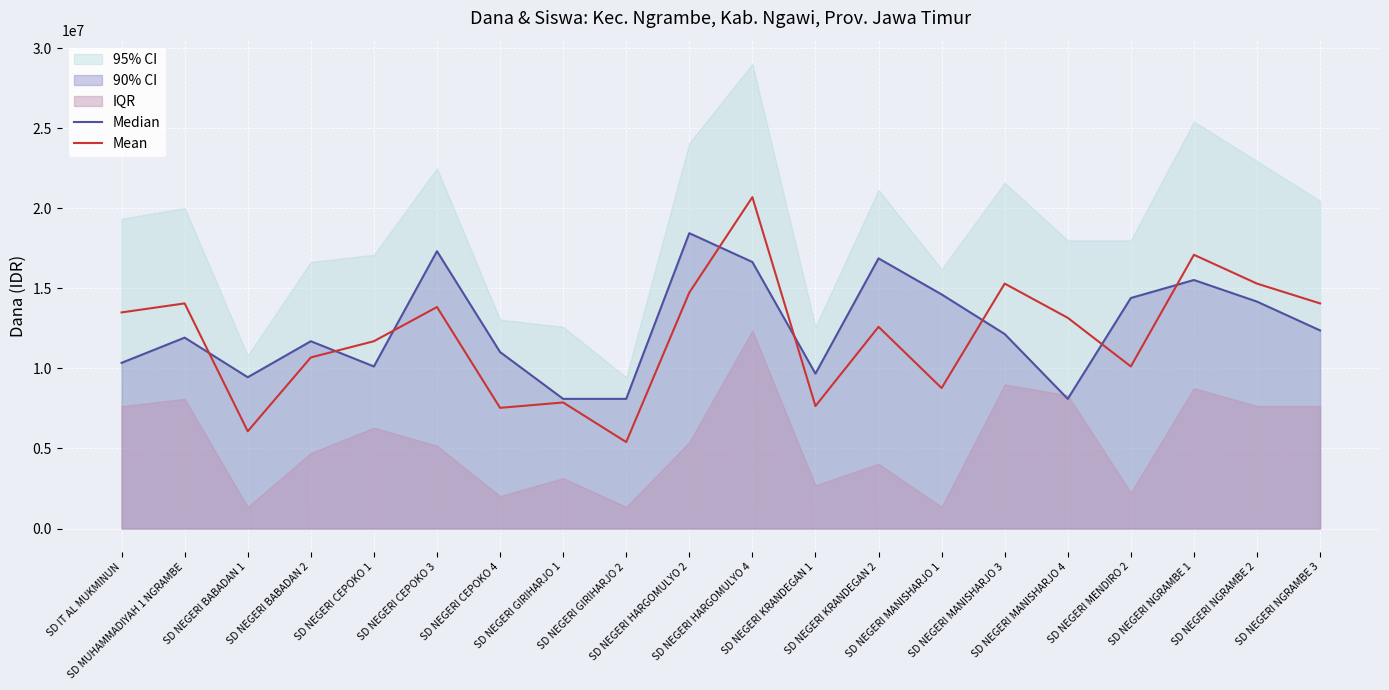

Between which two adjacent categories do Mean and Median first intersect?

SD MUHAMMADIYAH 1 NGRAMBE and SD NEGERI BABADAN 1